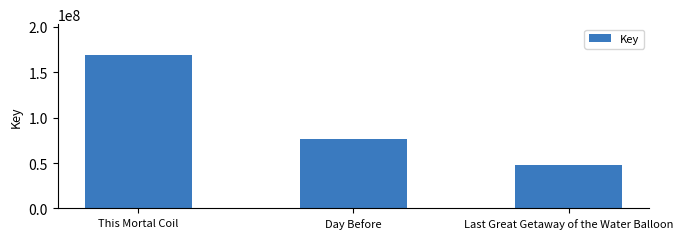

What value does the data have at This Mortal Coil?

169178558